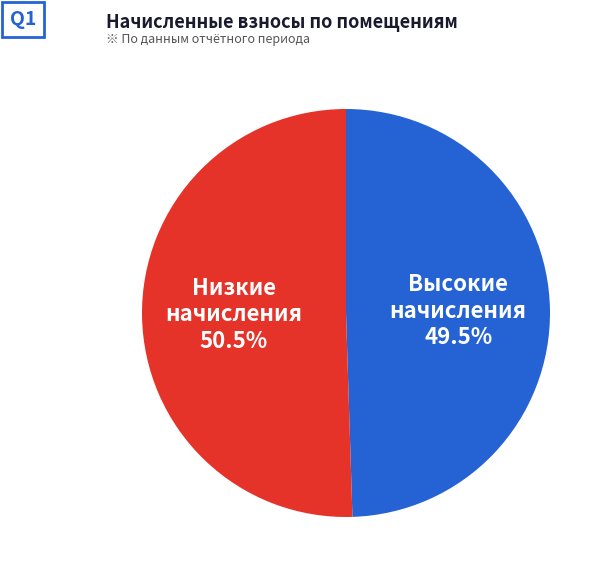

Does any single category account for the majority?

Yes